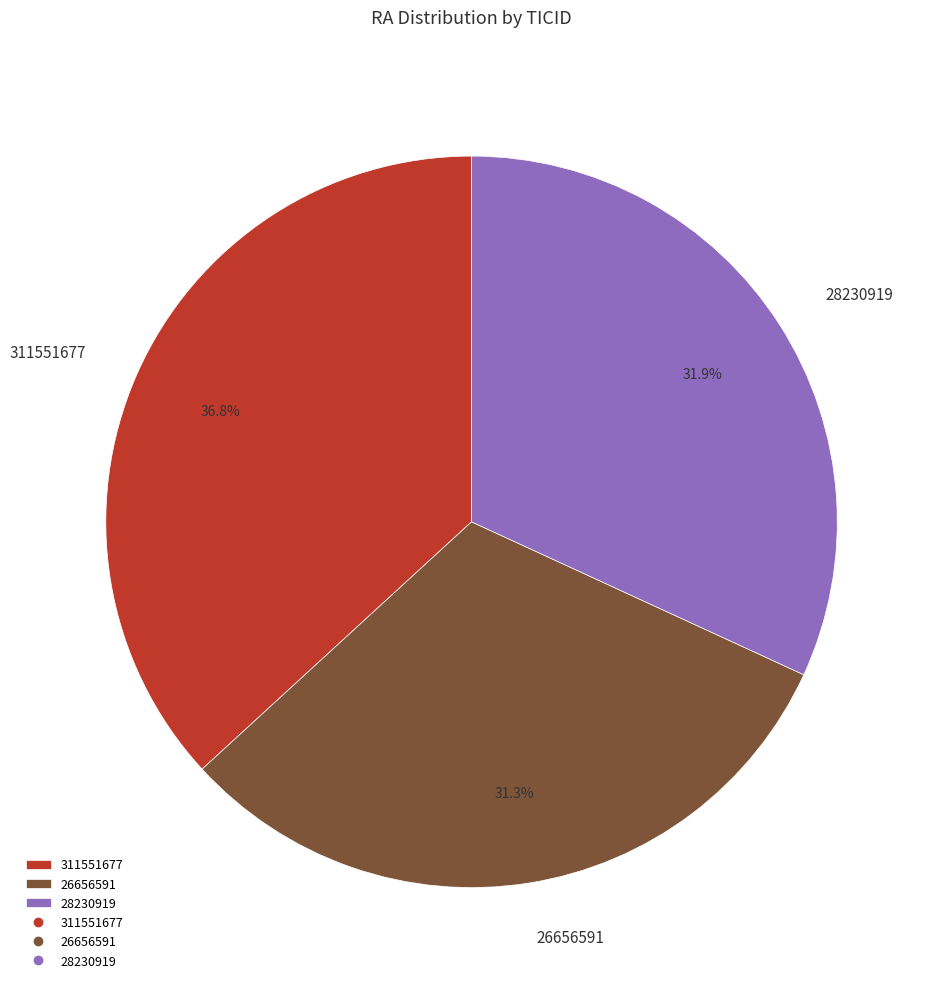

Is it true that 26656591 is 16% of the pie?

False